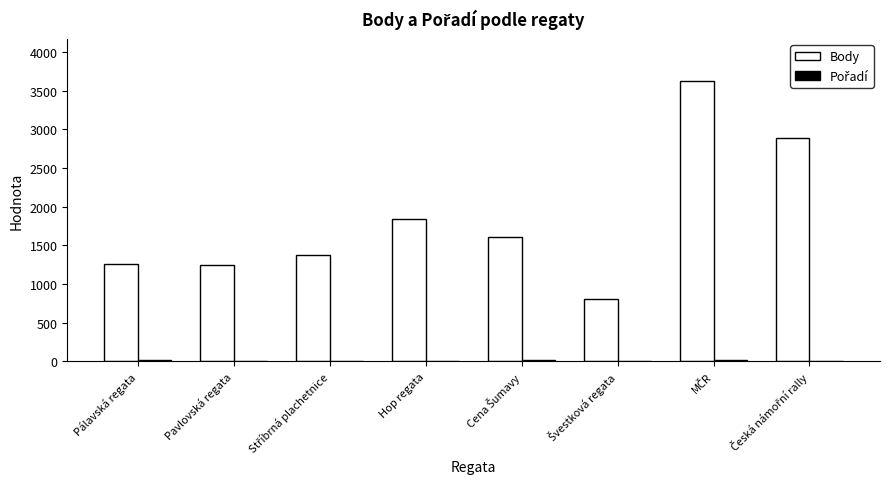

At which label is Body closest to 2213?

Hop regata